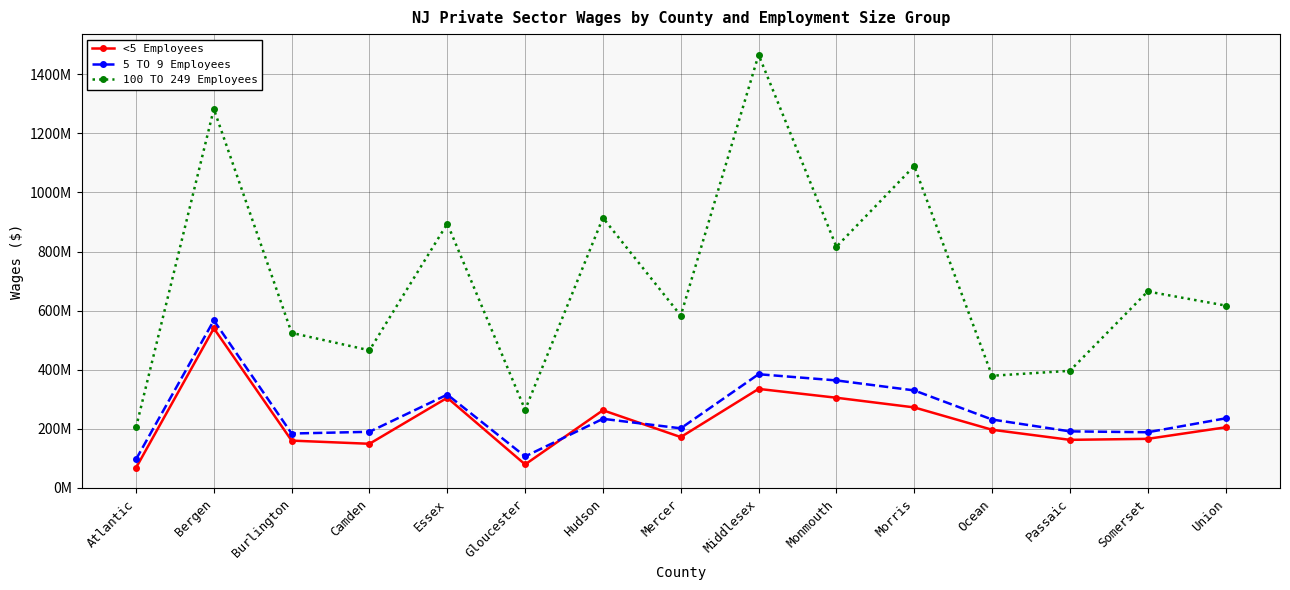

True or false: 5 TO 9 Employees has more than 2 points higher than both neighbors.

True